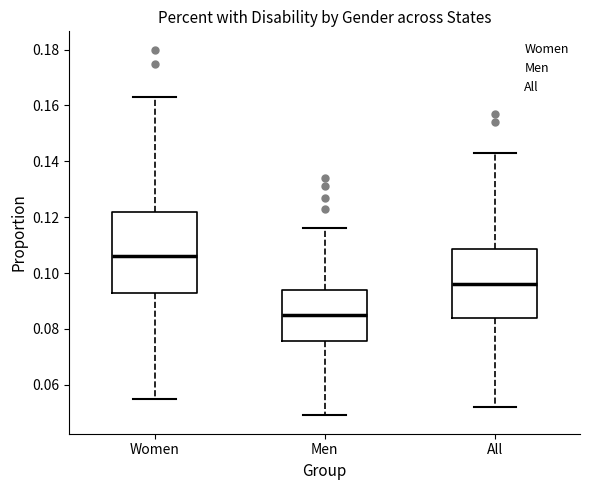

Which box has the highest median line?

Women